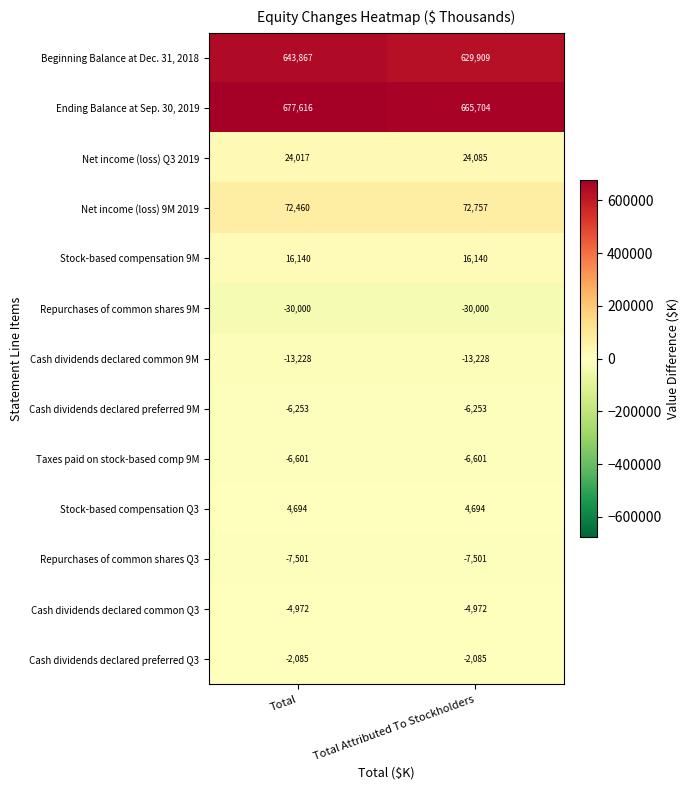

Rank the series by their maximum value, from lowest to highest.

Repurchases of common shares 9M, Cash dividends declared common 9M, Repurchases of common shares Q3, Taxes paid on stock-based comp 9M, Cash dividends declared preferred 9M, Cash dividends declared common Q3, Cash dividends declared preferred Q3, Stock-based compensation Q3, Stock-based compensation 9M, Net income (loss) Q3 2019, Net income (loss) 9M 2019, Beginning Balance at Dec. 31, 2018, Ending Balance at Sep. 30, 2019